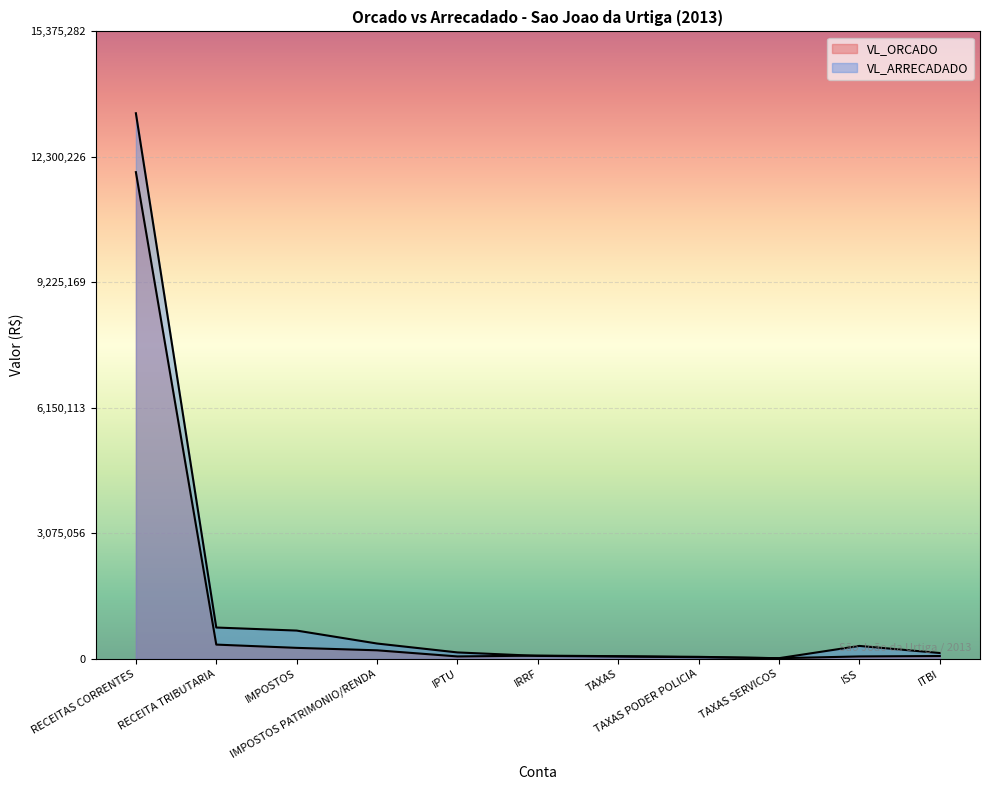

Is the value of VL_ARRECADADO at RECEITA TRIBUTARIA greater than the value of VL_ORCADO at TAXAS SERVICOS?

Yes